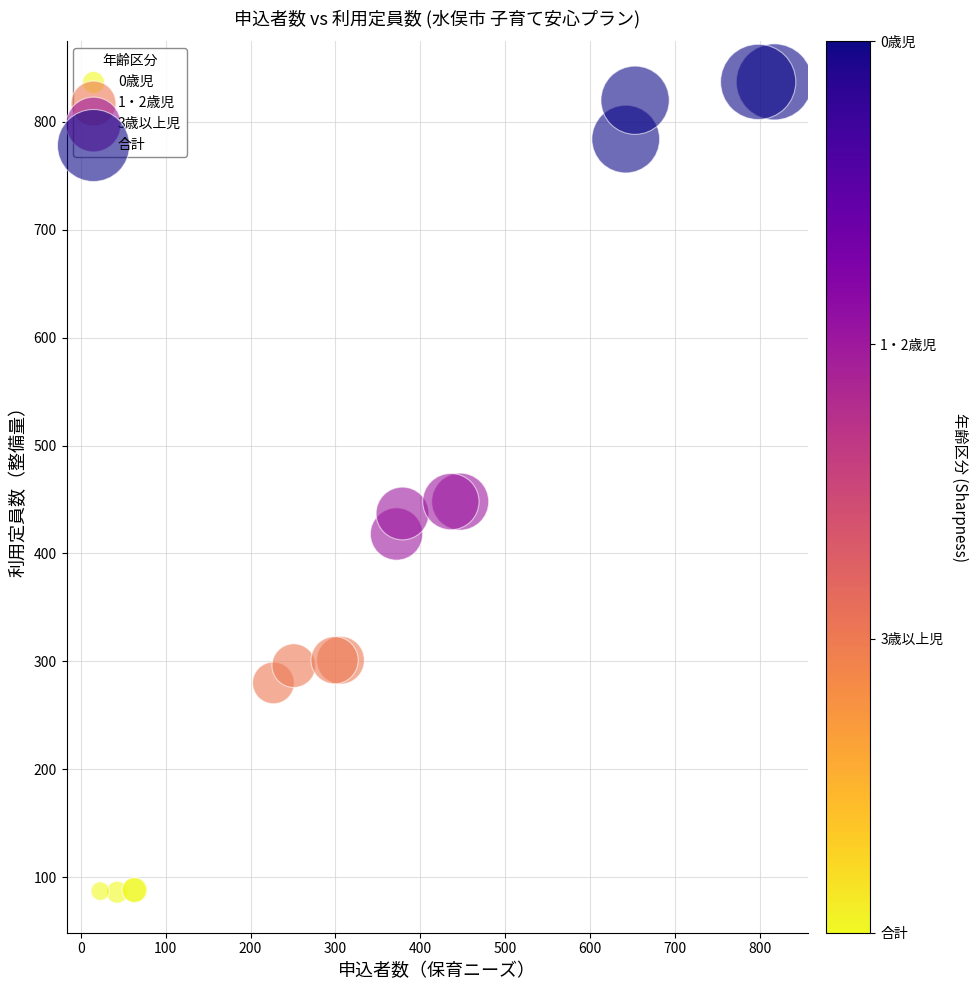

Which series contains the highest Y value?

合計